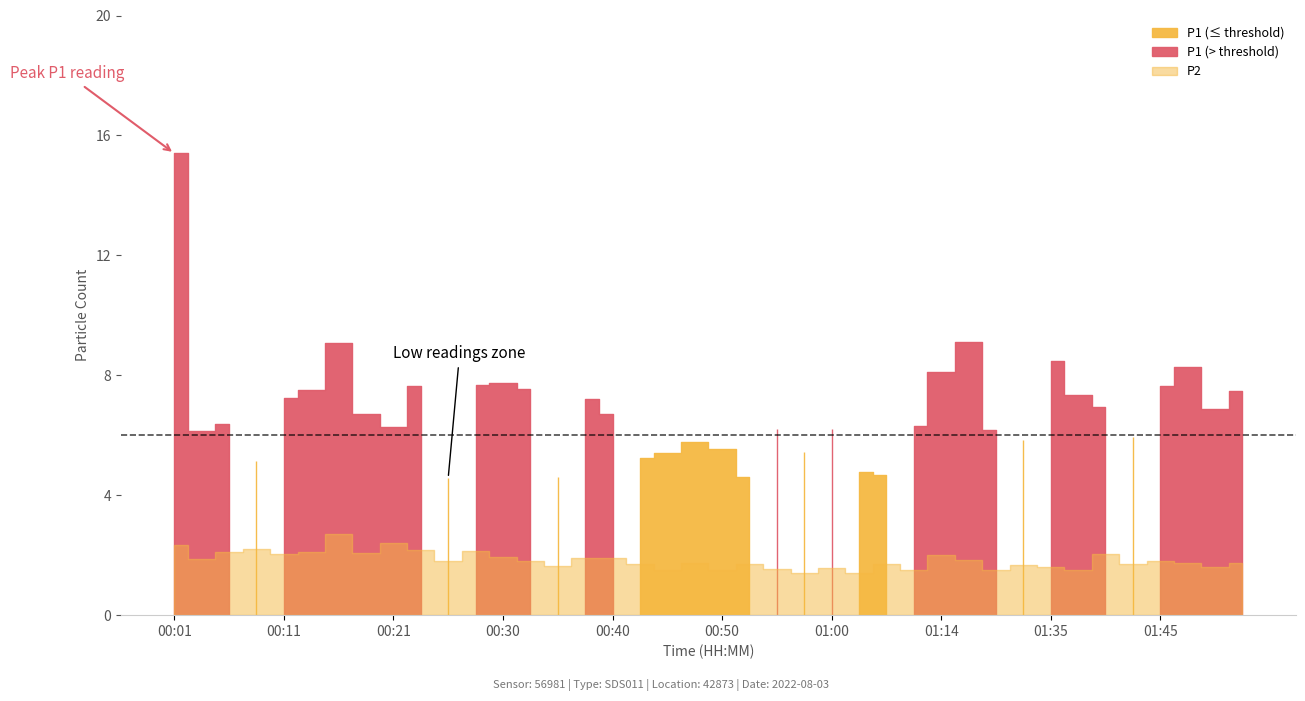

True or false: P1 has a value of 6.2 at 01:00.

True